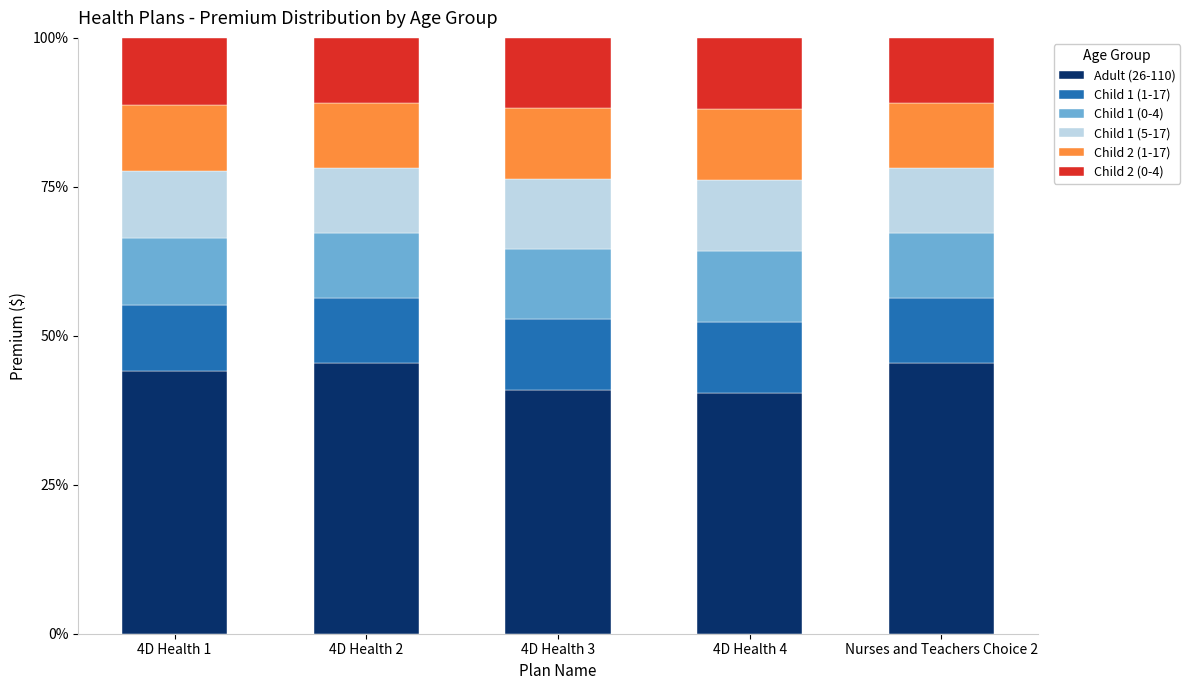

Reading left to right, what are the values for Adult (26-110)?

44.1	45.5	40.9	40.5	45.5